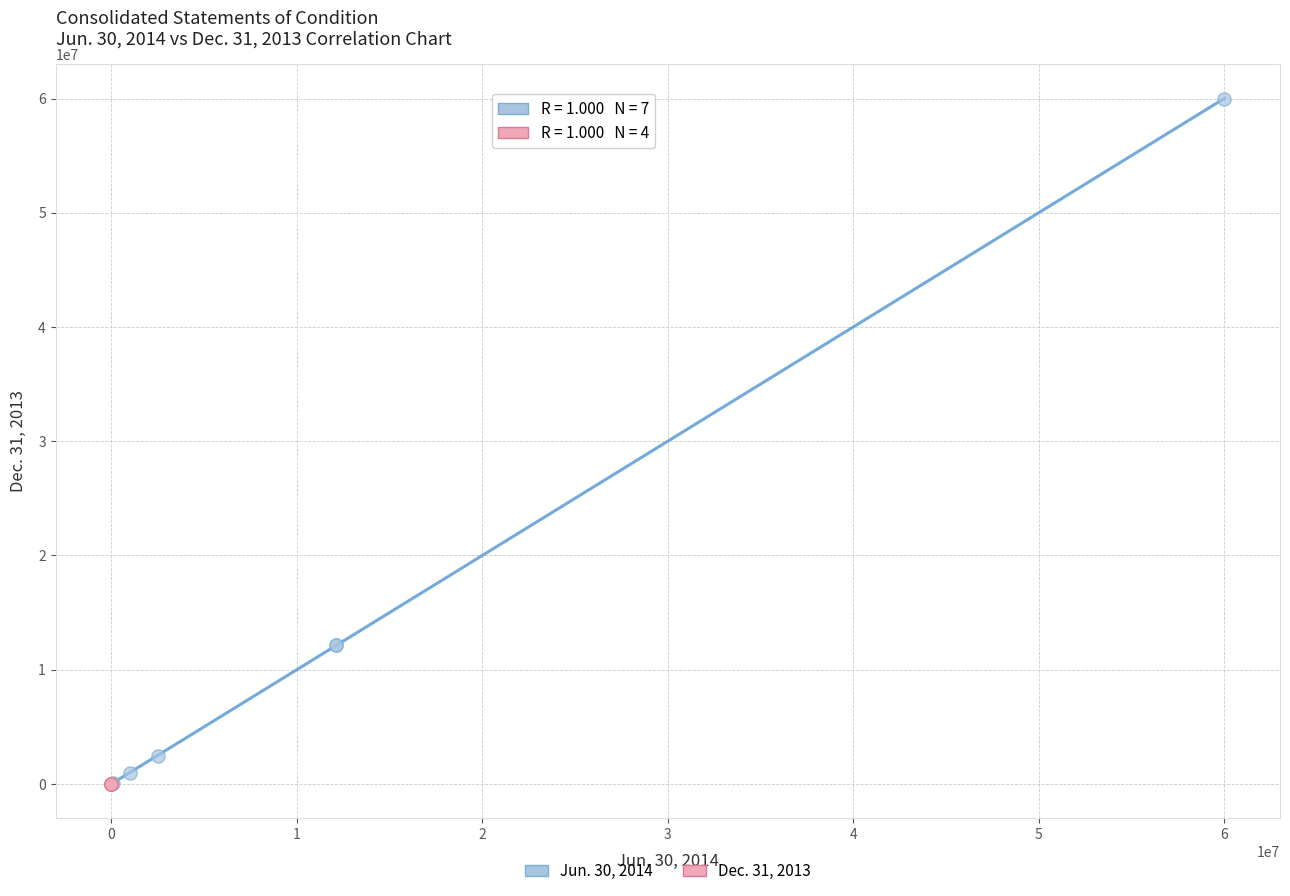

Which series reaches the maximum Y coordinate?

Jun. 30, 2014